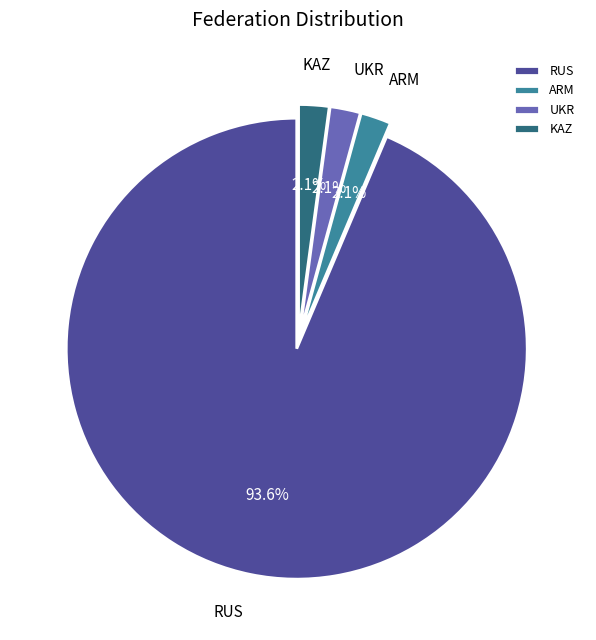

How many slices are in this pie chart?

4